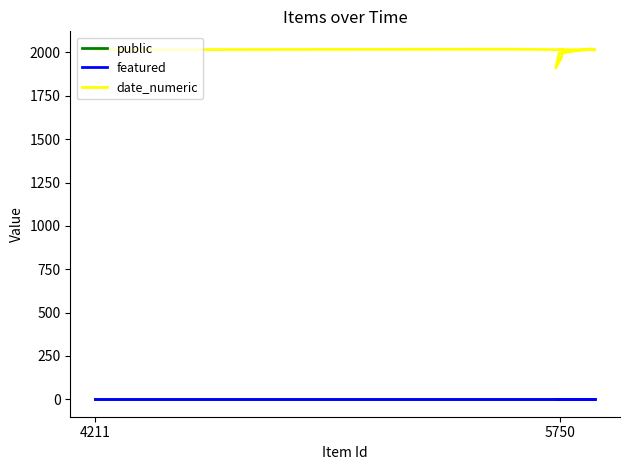

List the series in order of their peak value, highest first.

date_numeric, public, featured